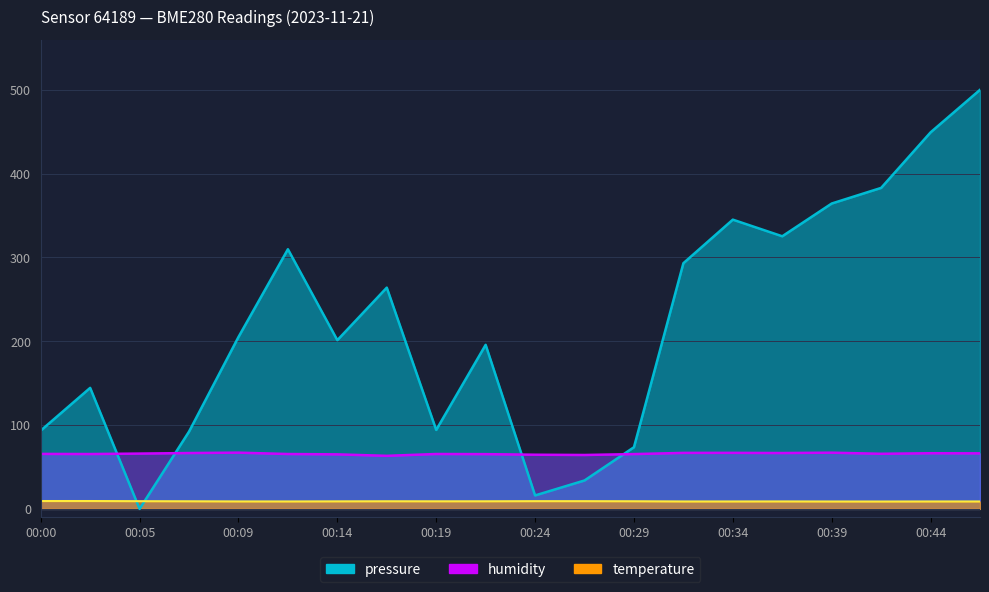

Reading right to left, what are all the values shown in this chart?

pressure: 500.0	449.2	383.0	364.3	325.3	345.1	293.1	73.6	33.9	16.1	195.8	94.2	264.0	201.3	309.8	205.1	92.2	0.0	144.4	93.4
humidity: 66.3	66.4	65.8	67.1	66.7	66.9	66.8	65.4	64.3	64.6	65.3	65.5	63.3	65.1	65.5	67.1	66.7	66.0	65.5	65.6
temperature: 8.9	8.9	8.8	8.8	8.9	8.9	8.9	9.1	9.2	9.2	9.1	9.1	9.1	9.0	8.9	8.9	9.1	9.2	9.4	9.4